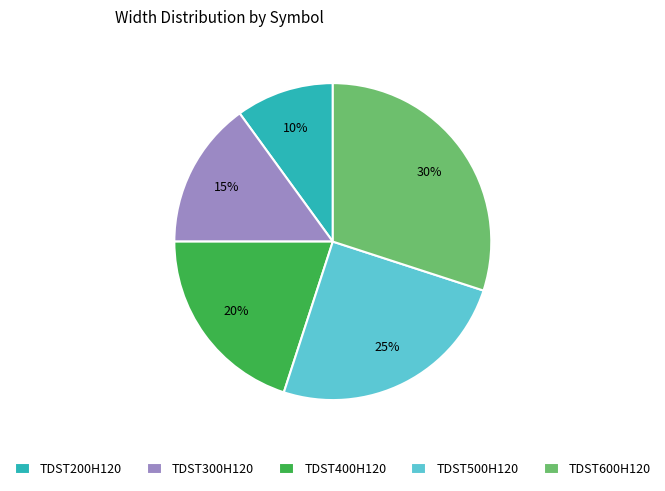

How many segments does this pie chart have?

5